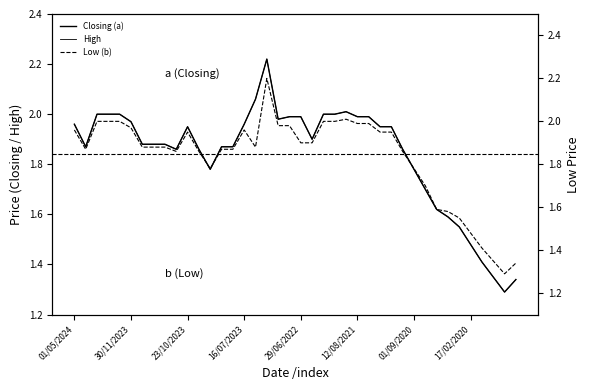

How many lines are shown in the chart?

3